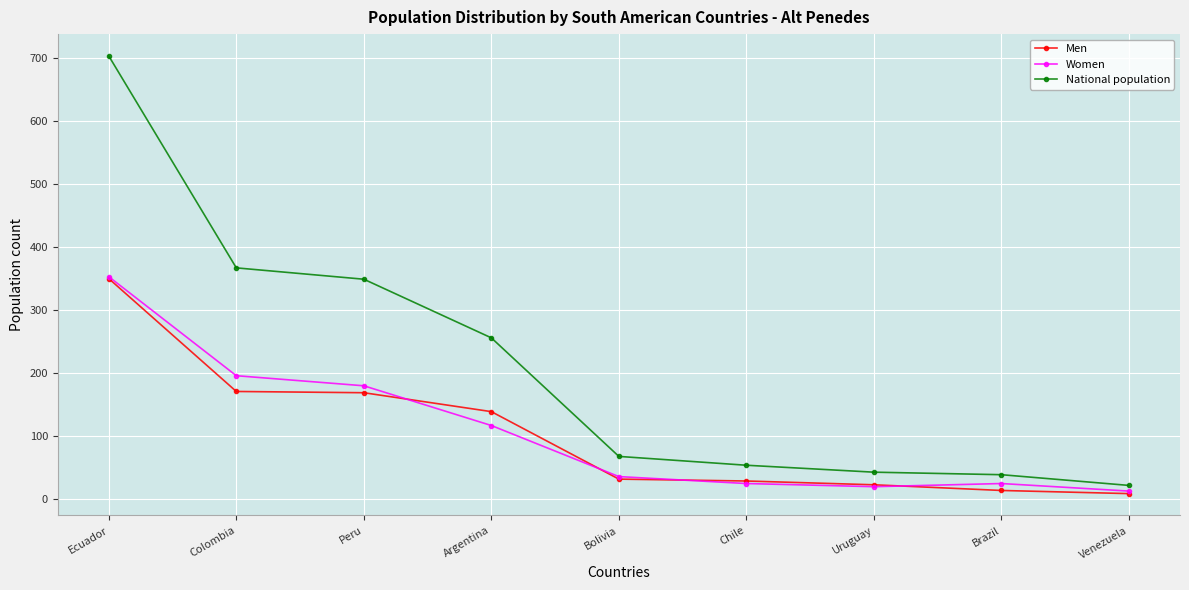

The value of Men at Argentina is 85. True or false?

False